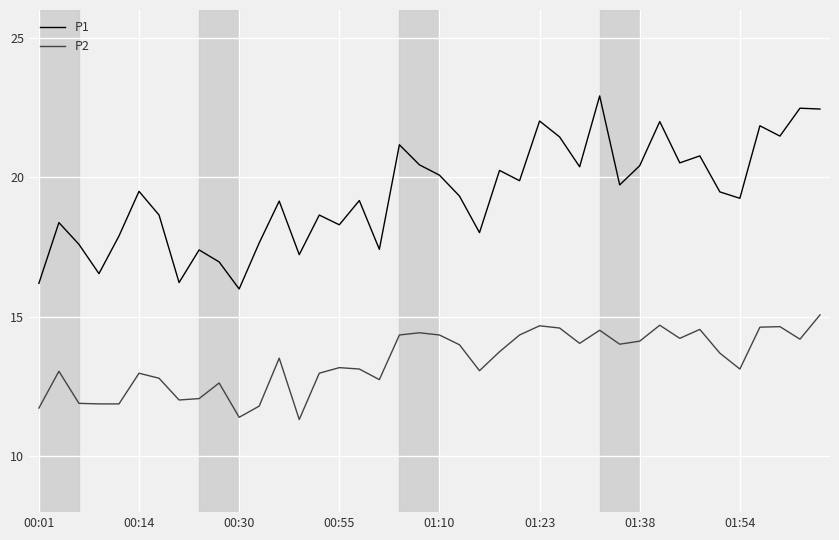

Does the chart display data point markers on the line(s)?

No